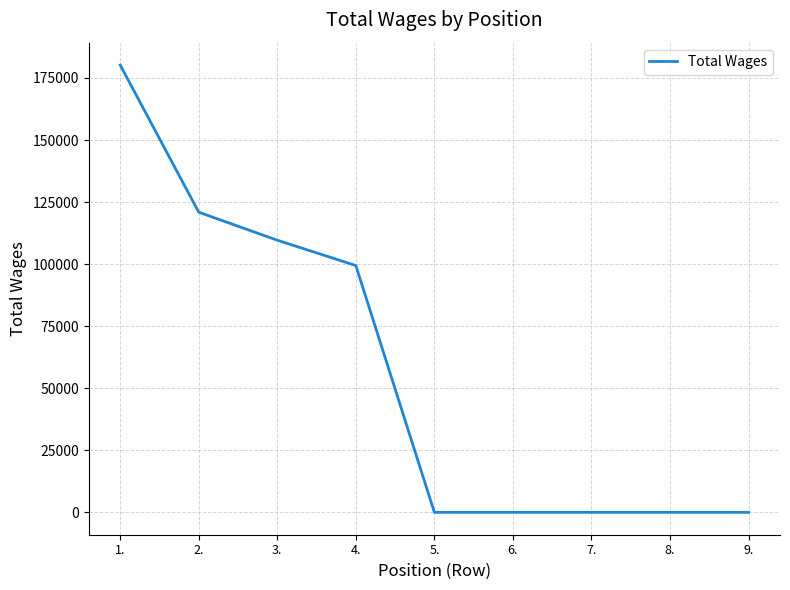

What is the average value?

56687